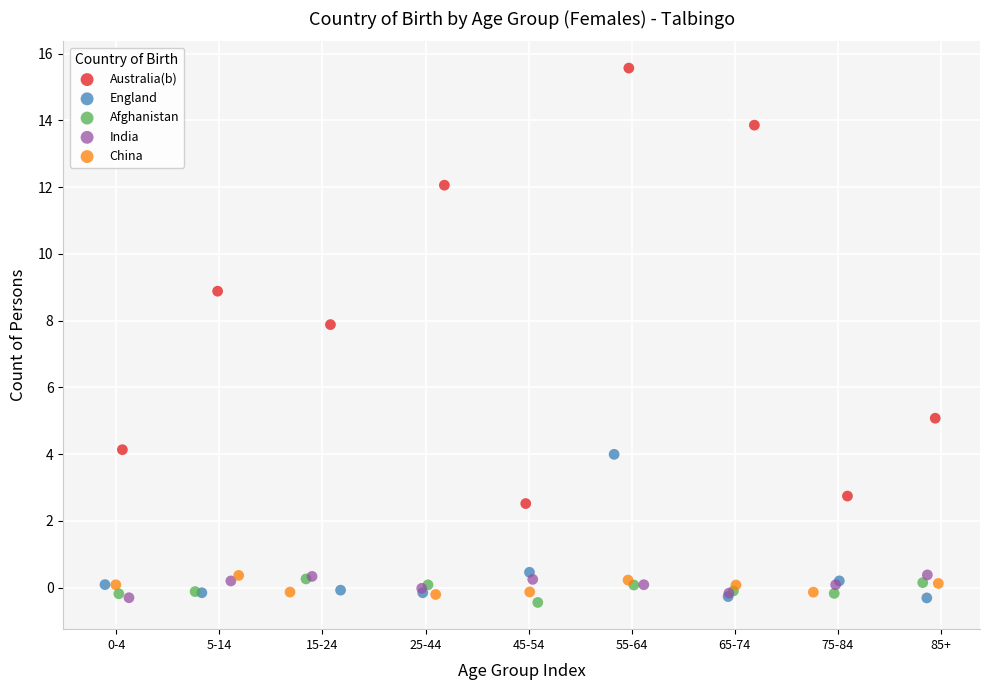

Which series contains the highest Y value?

Australia(b)